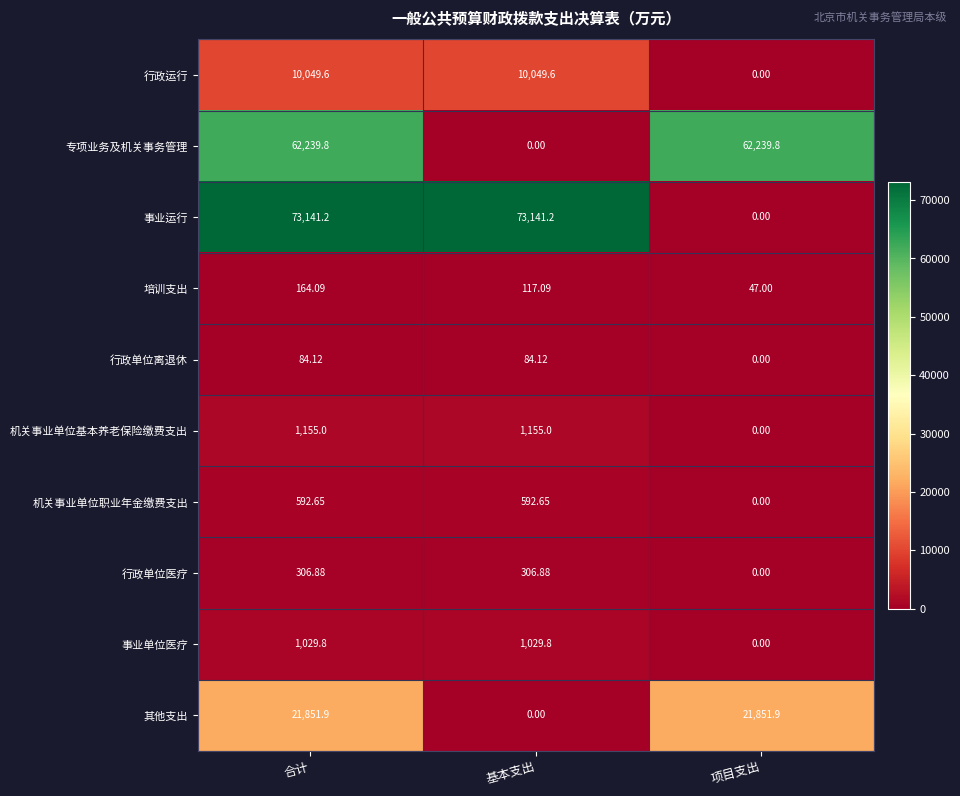

What is the total value across all series at 基本支出?

86476.3